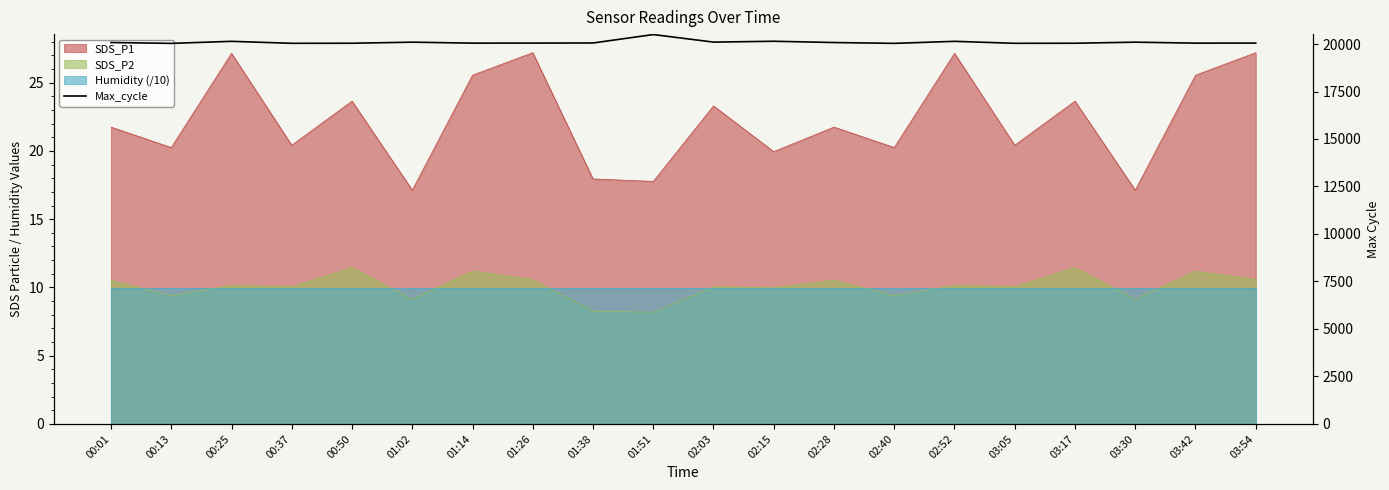

Does the chart have visible grid lines?

No